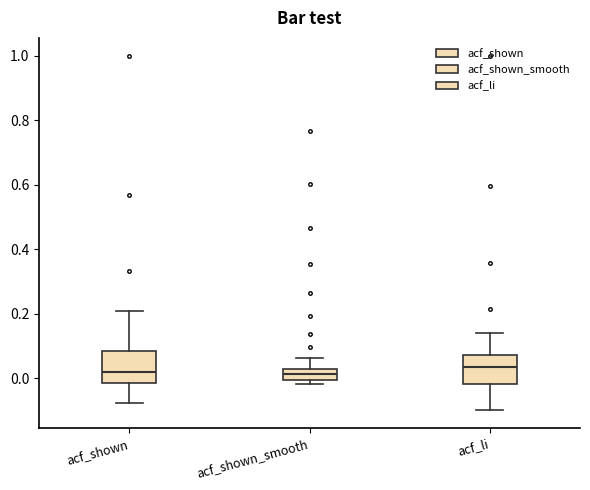

Where is the upper edge of the box for acf_li on the y-axis? The values are not printed on the chart, so give them approximately, as read against the axis.

0.08